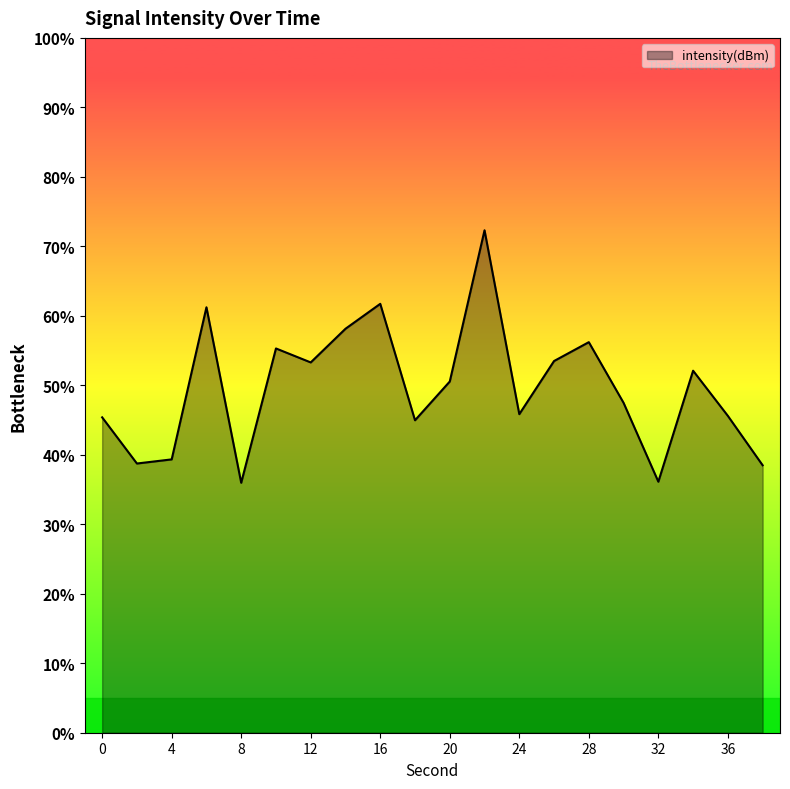

Between 2 and 38, which is larger?

2